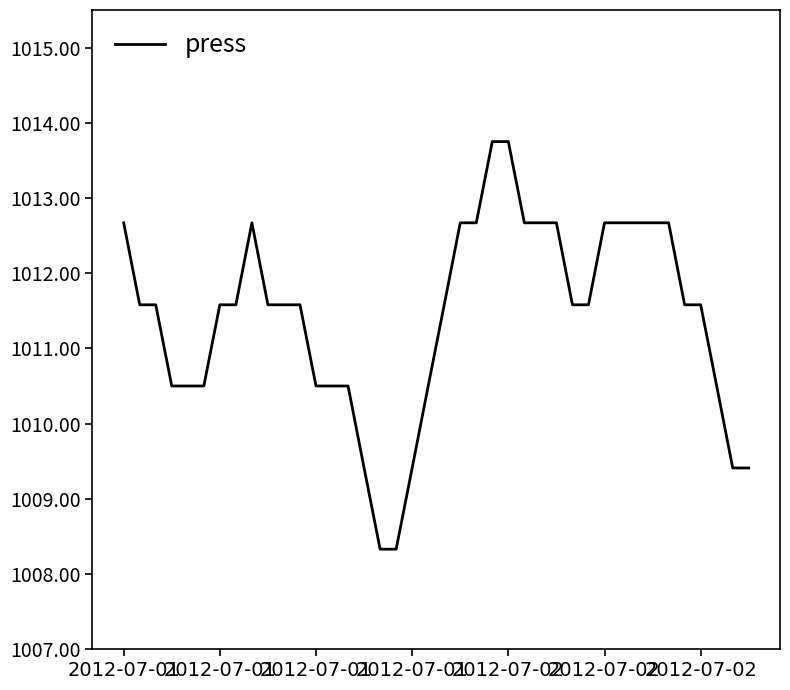

Is this an area chart (filled region under the line)?

No